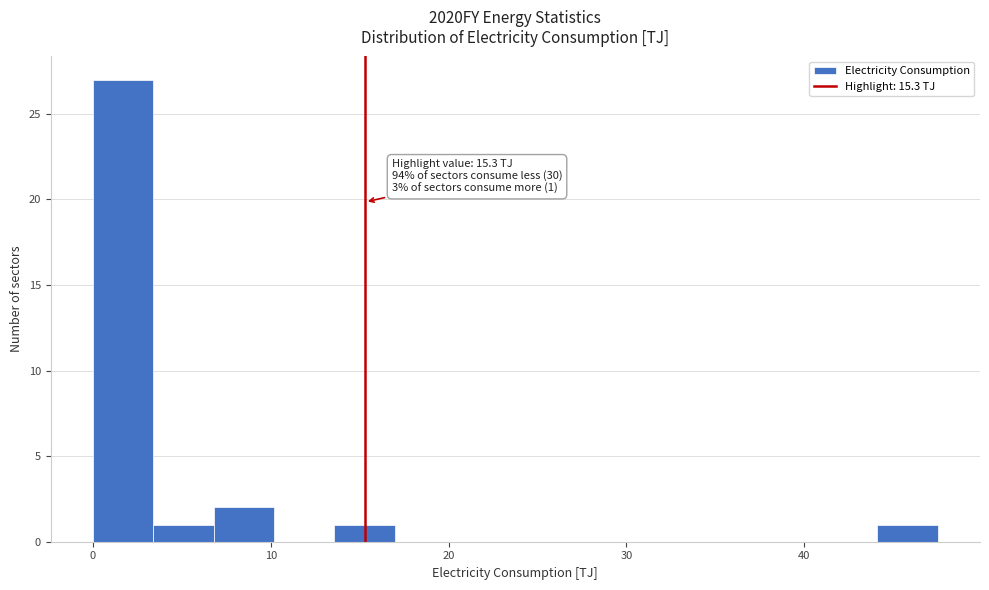

Around what value on the x-axis is the tallest bar? Give the approximate position of its centre, as read against the axis.

2